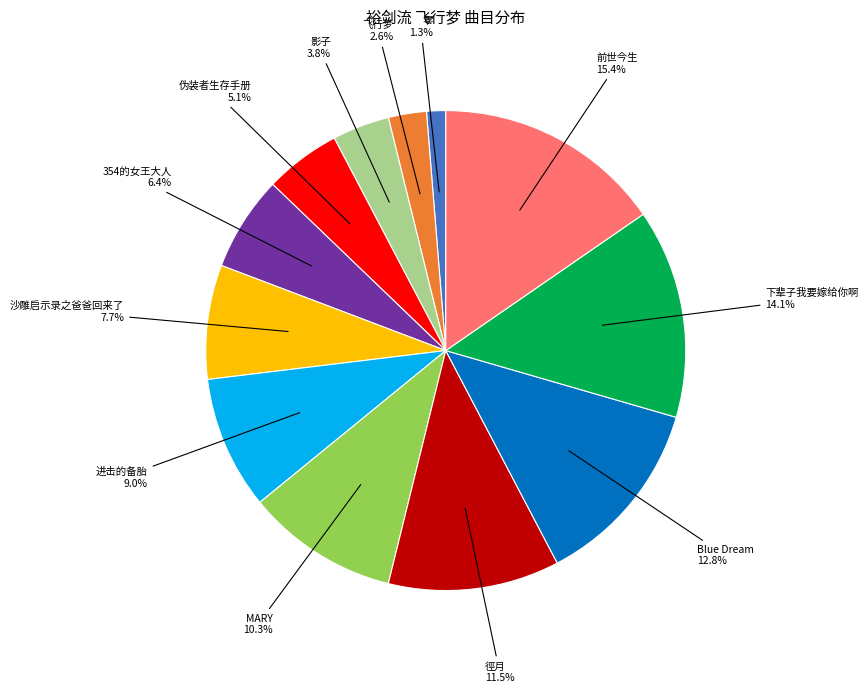

Does any single category account for the majority?

No